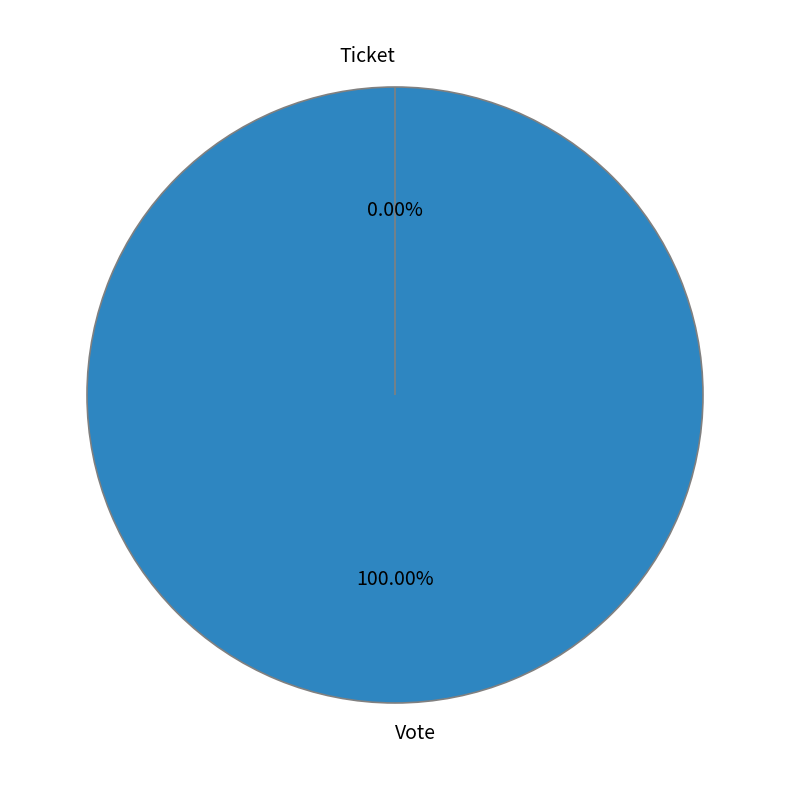

Is there a majority slice in this chart?

Yes